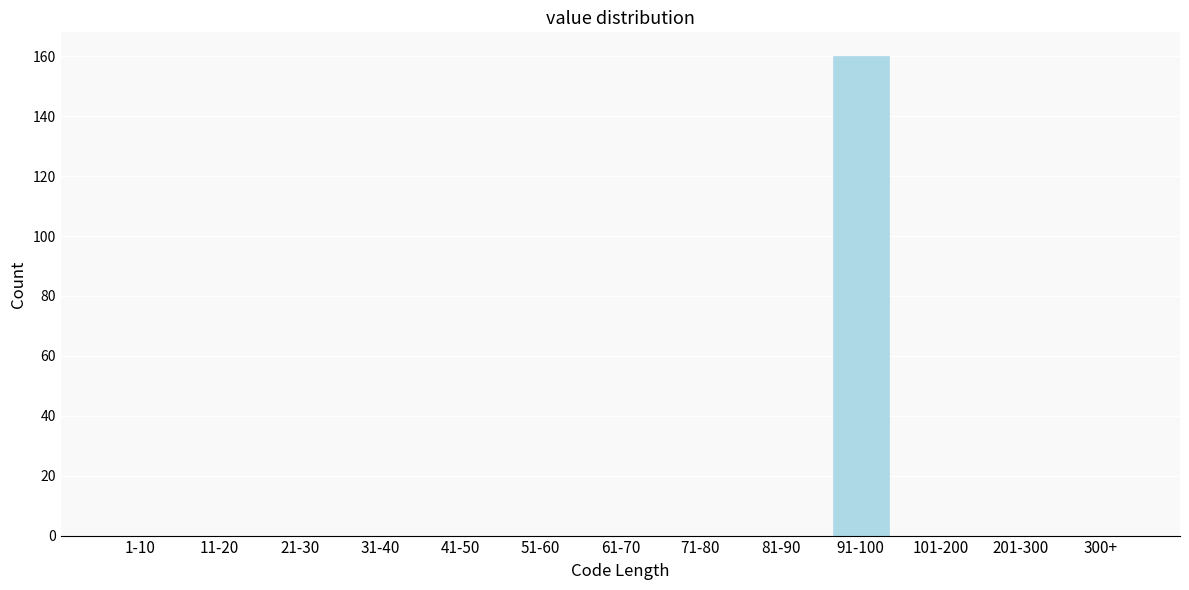

Reading right to left, list all the values displayed in this chart.

300+=0	201-300=0	101-200=0	91-100=160	81-90=0	71-80=0	61-70=0	51-60=0	41-50=0	31-40=0	21-30=0	11-20=0	1-10=0